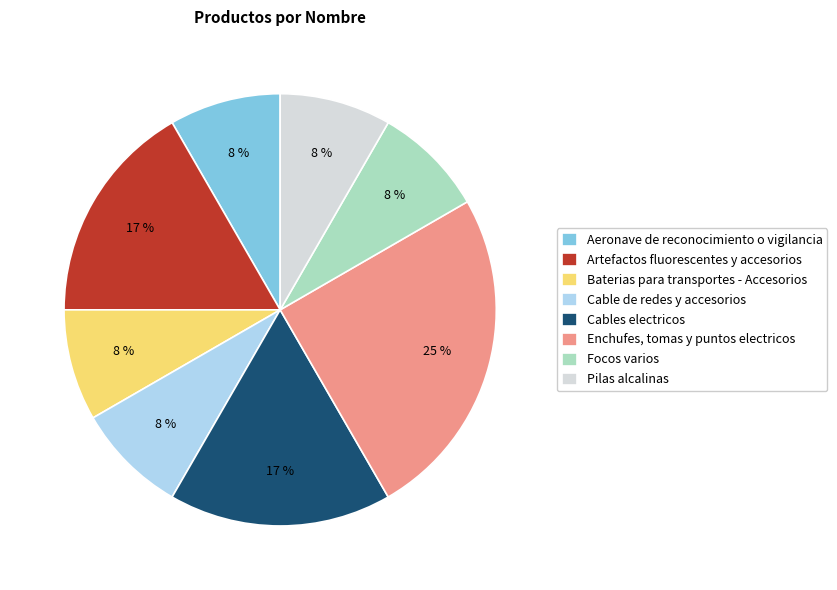

Do Cables electricos and Pilas alcalinas together represent more than half of the pie?

No